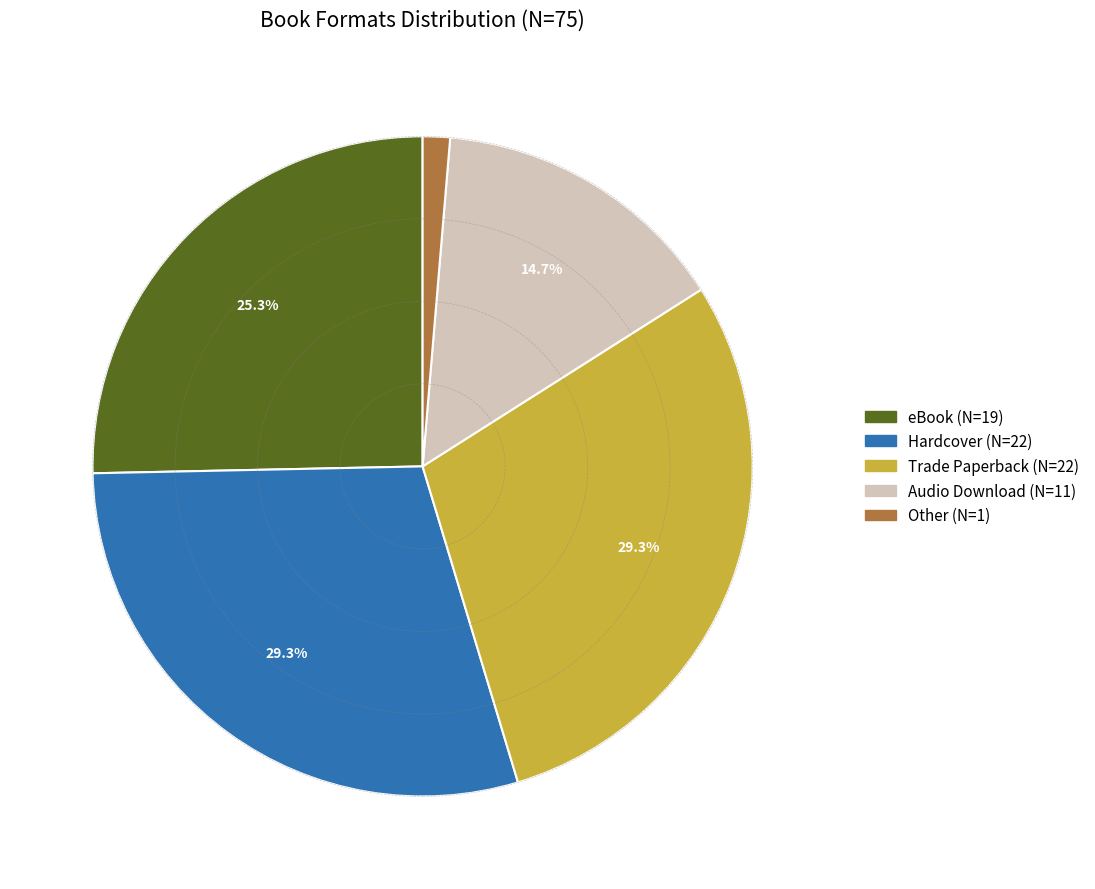

Is Trade Paperback the majority of the pie?

No